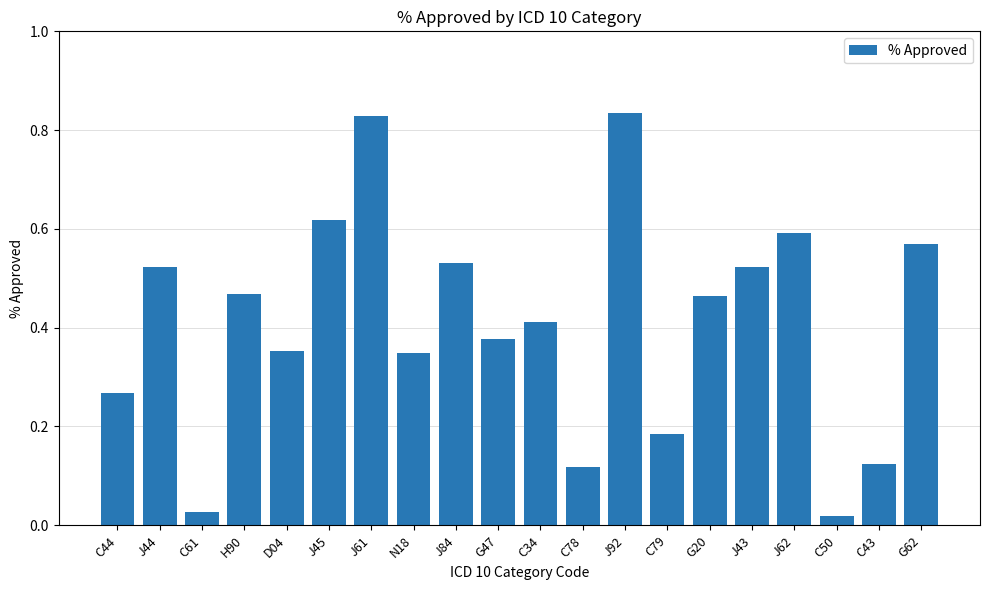

What is the sum of all values?

8.2